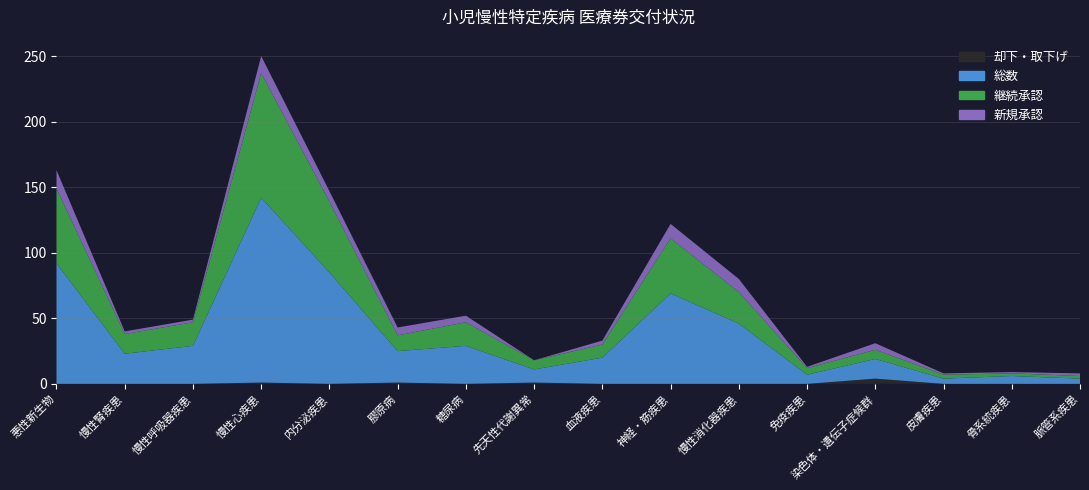

Reading right to left, list all the values displayed in this chart.

却下・取下げ: 脈管系疾患=0	骨系統疾患=0	皮膚疾患=0	染色体・遺伝子症候群=4	免疫疾患=0	慢性消化器疾患=0	神経・筋疾患=0	血液疾患=0	先天性代謝異常=1	糖尿病=0	膠原病=1	内分泌疾患=0	慢性心疾患=1	慢性呼吸器疾患=0	慢性腎疾患=0	悪性新生物=0
総数: 脈管系疾患=4	骨系統疾患=6	皮膚疾患=4	染色体・遺伝子症候群=15	免疫疾患=7	慢性消化器疾患=46	神経・筋疾患=69	血液疾患=20	先天性代謝異常=10	糖尿病=29	膠原病=24	内分泌疾患=85	慢性心疾患=141	慢性呼吸器疾患=29	慢性腎疾患=23	悪性新生物=92
継続承認: 脈管系疾患=2	骨系統疾患=2	皮膚疾患=3	染色体・遺伝子症候群=7	免疫疾患=5	慢性消化器疾患=24	神経・筋疾患=42	血液疾患=10	先天性代謝異常=7	糖尿病=18	膠原病=12	内分泌疾患=54	慢性心疾患=95	慢性呼吸器疾患=18	慢性腎疾患=15	悪性新生物=57
新規承認: 脈管系疾患=2	骨系統疾患=1	皮膚疾患=1	染色体・遺伝子症候群=5	免疫疾患=1	慢性消化器疾患=10	神経・筋疾患=11	血液疾患=3	先天性代謝異常=0	糖尿病=5	膠原病=6	内分泌疾患=8	慢性心疾患=13	慢性呼吸器疾患=2	慢性腎疾患=2	悪性新生物=14